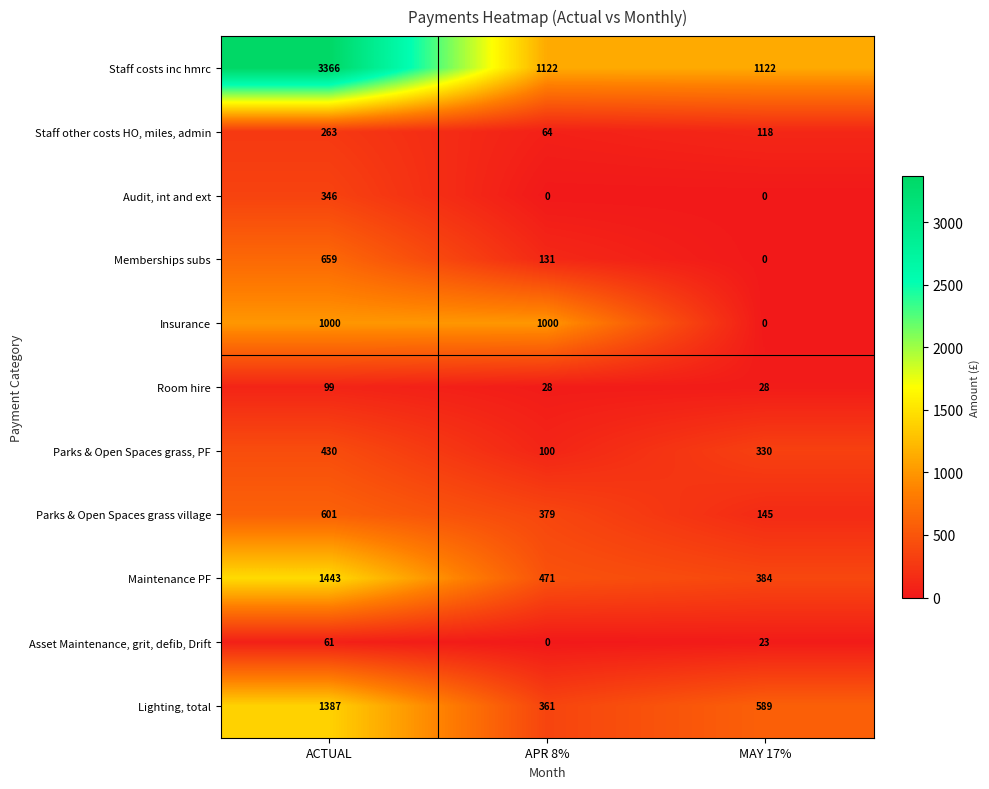

Which series has the widest spread of values?

Staff costs inc hmrc